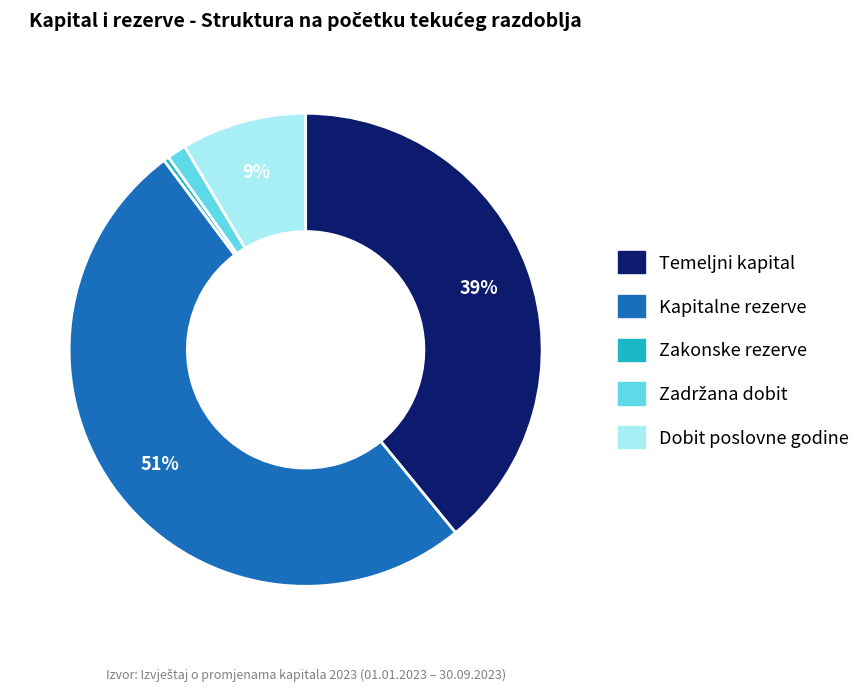

Is there a majority slice in this chart?

Yes